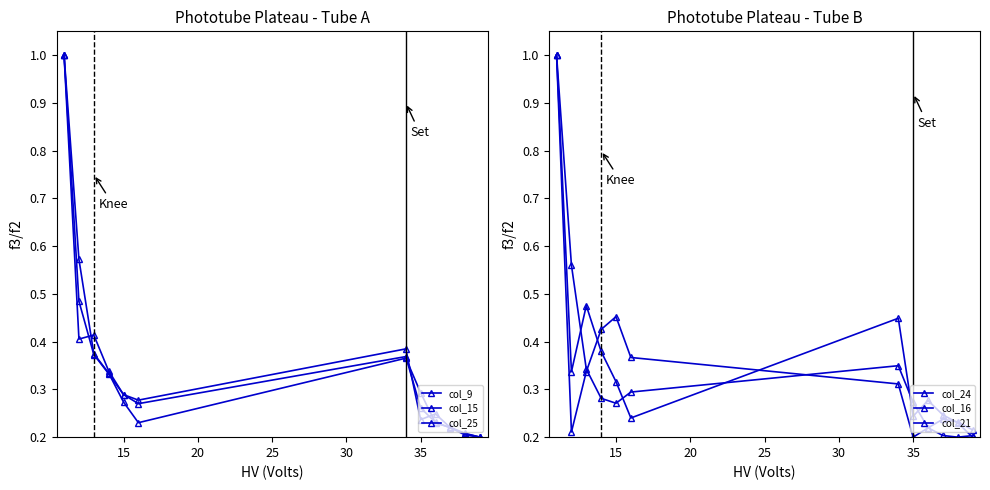

Reading left to right, list all the values displayed in this chart.

col_9: 1.0	0.4	0.4	0.3	0.3	0.3	0.4	0.2	0.2	0.2	0.2	0.2
col_15: 1.0	0.5	0.4	0.3	0.3	0.3	0.4	0.3	0.2	0.2	0.2	0.2
col_25: 1.0	0.6	0.4	0.3	0.3	0.2	0.4	0.3	0.2	0.2	0.2	0.2
col_24: 1.0	0.3	0.5	0.4	0.3	0.2	0.4	0.2	0.3	0.2	0.2	0.2
col_16: 1.0	0.6	0.3	0.3	0.3	0.3	0.3	0.3	0.2	0.2	0.2	0.2
col_21: 1.0	0.2	0.3	0.4	0.5	0.4	0.3	0.2	0.2	0.2	0.2	0.2